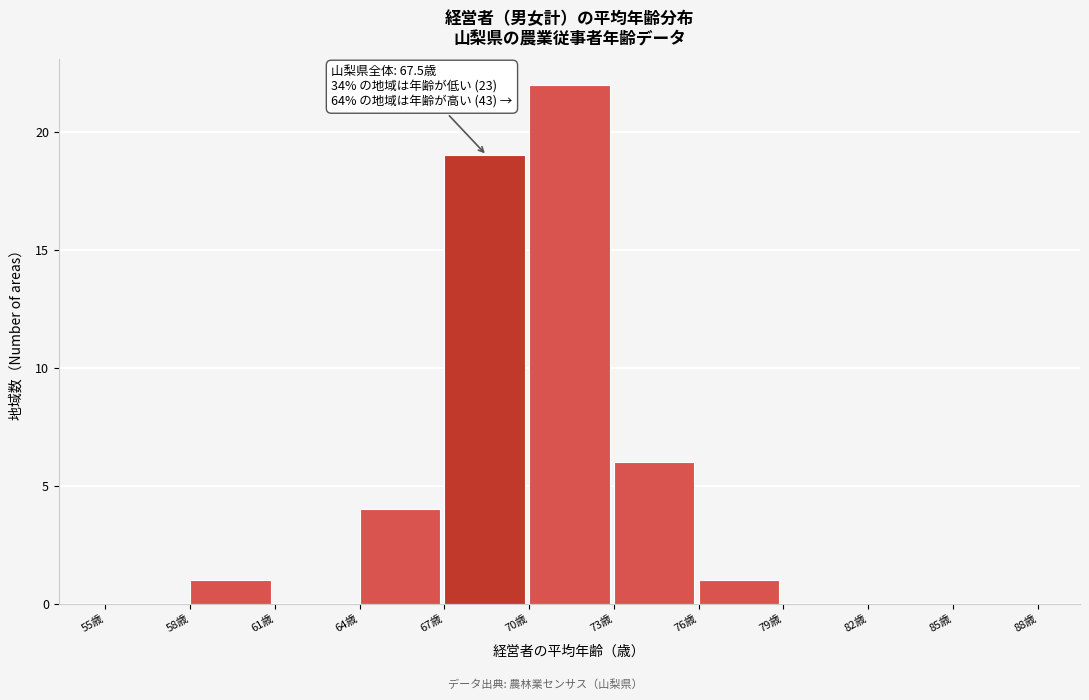

Which range on the x-axis has the tallest bar?

70 to 73